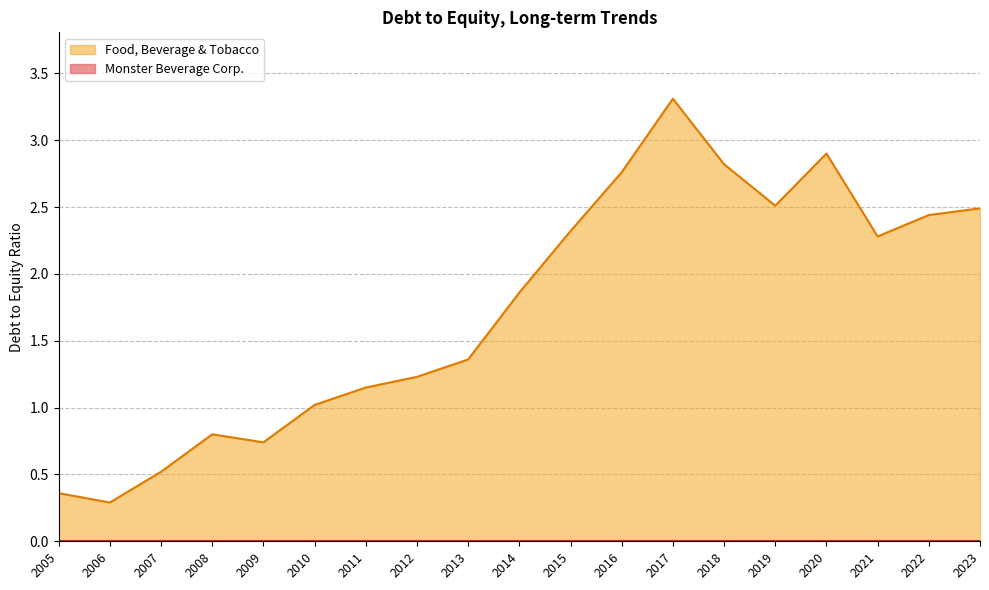

Is the value of Monster Beverage Corp. at 2012 greater than the value of Food, Beverage & Tobacco at 2010?

No